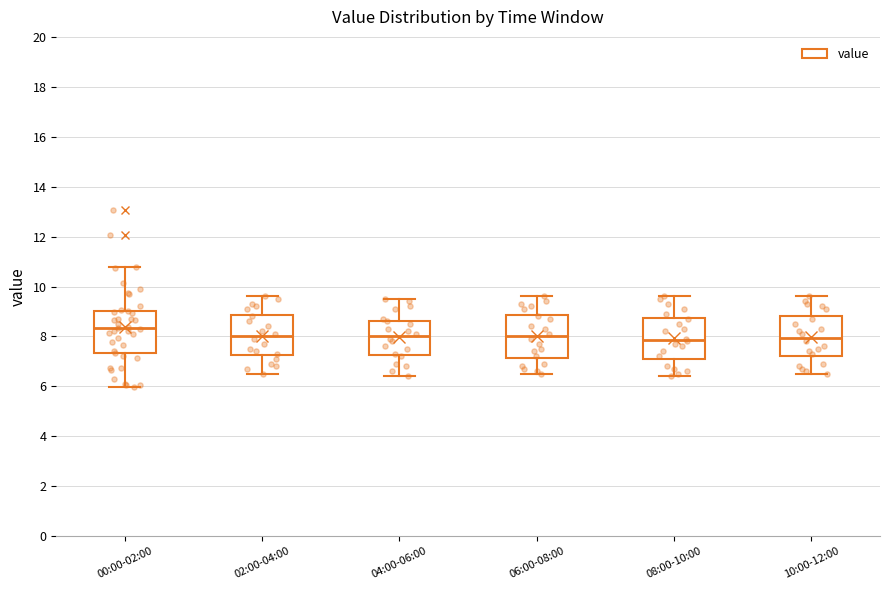

Where is the upper edge of the box for 08:00-10:00 on the y-axis? The values are not printed on the chart, so give them approximately, as read against the axis.

8.8